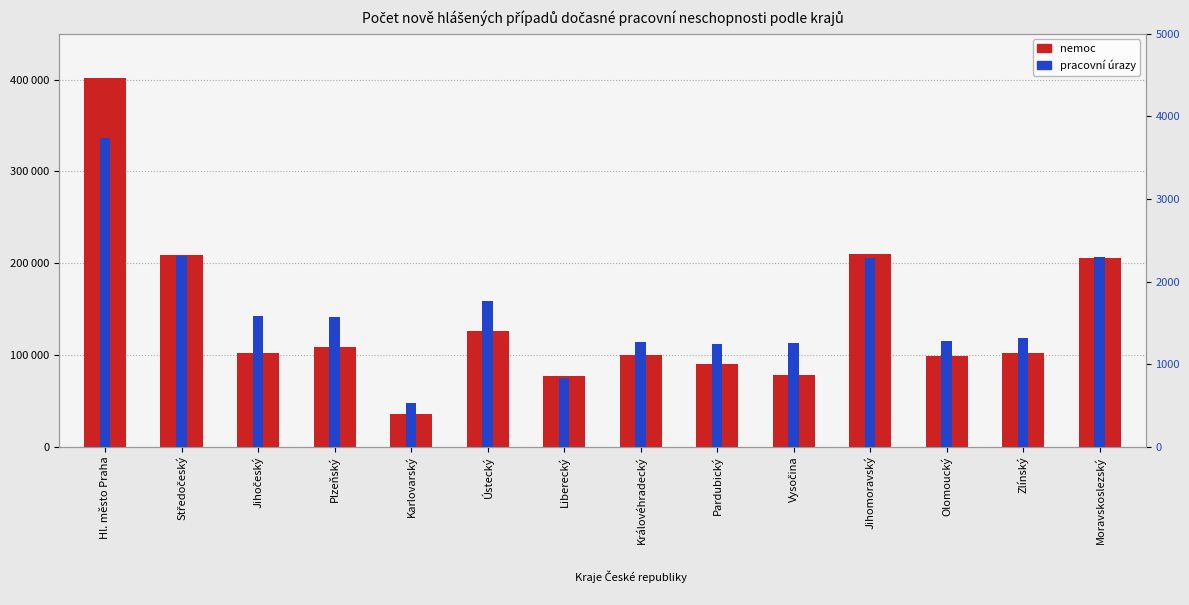

Reading left to right, list all the values displayed in this chart.

nemoc: 401530	208555	101864	108099	35414	125539	77324	99391	90476	78415	209528	98621	101884	205777
pracovní úrazy: 3740	2304	1588	1575	530	1769	830	1266	1240	1256	2283	1283	1311	2303